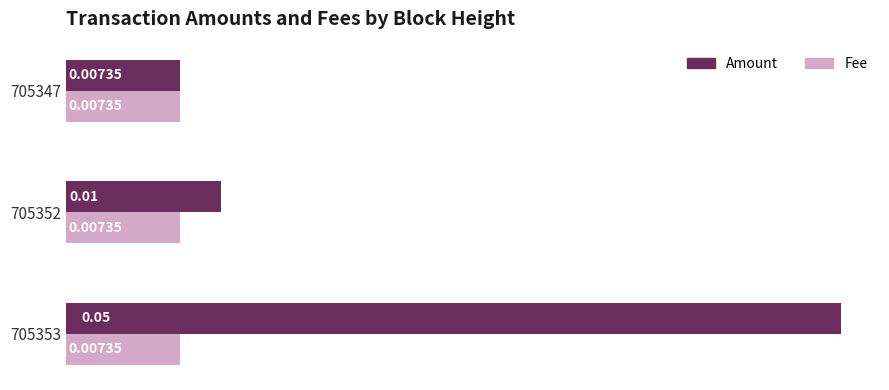

Which series has the largest total across all categories?

Amount